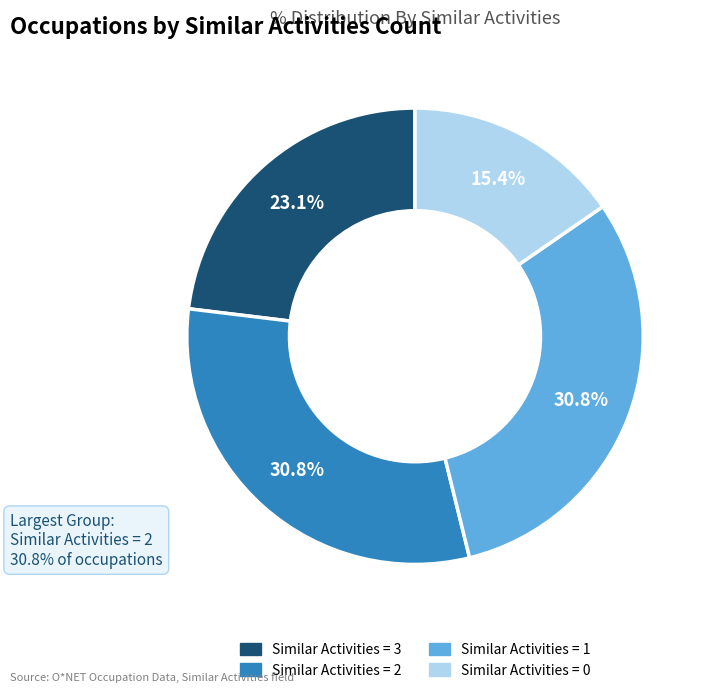

Is there any slice that represents more than half of the pie?

No